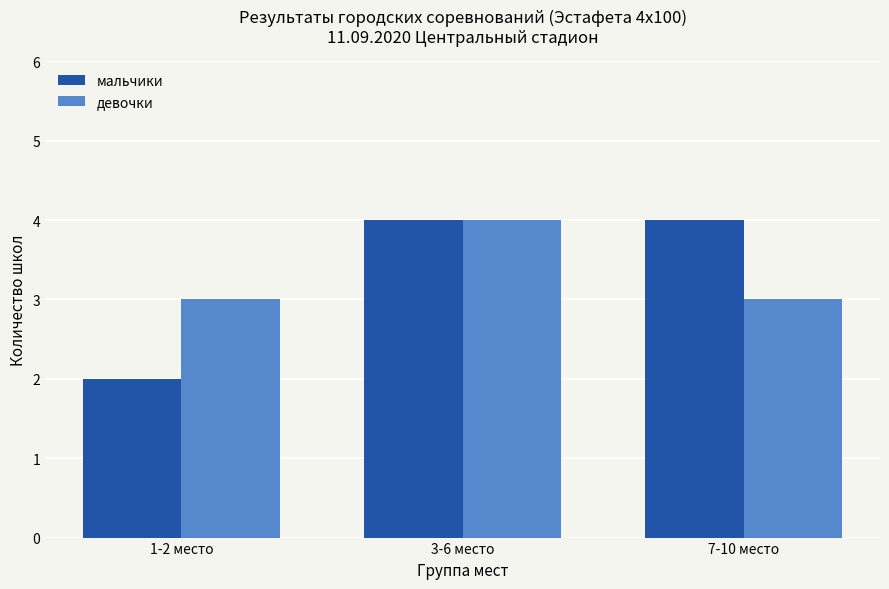

Reading left to right, list all the values displayed in this chart.

мальчики: 2	4	4
девочки: 3	4	3